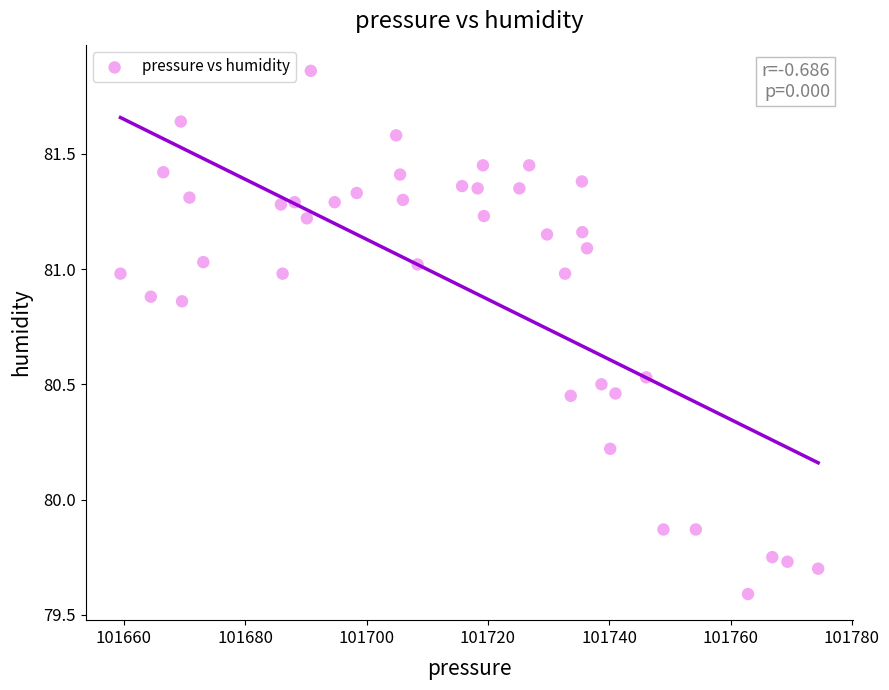

What is the range of Y values (max minus min)?

2.3